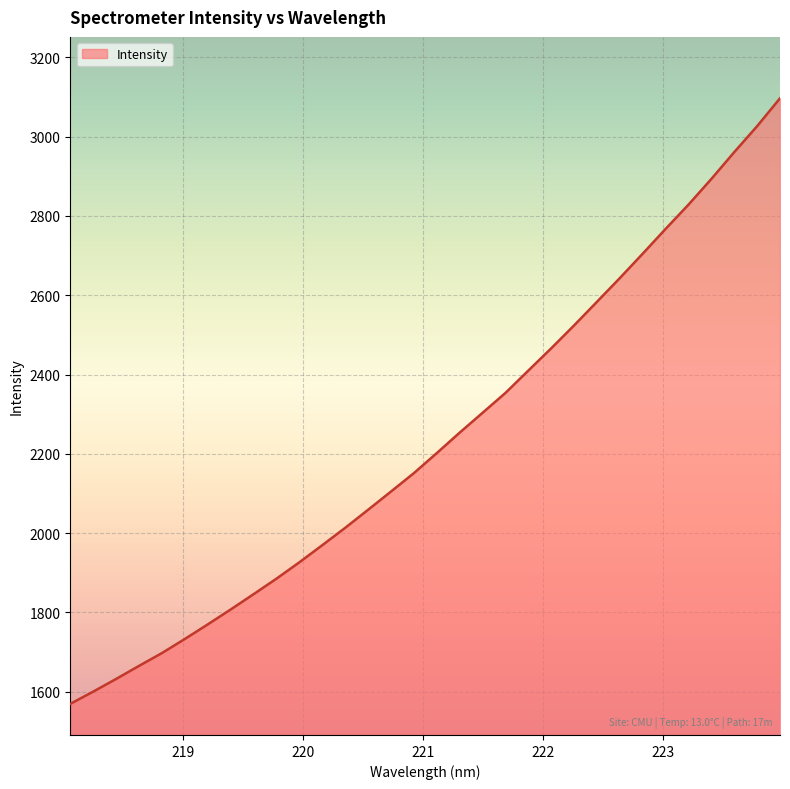

What is the smallest value displayed?

1569.2